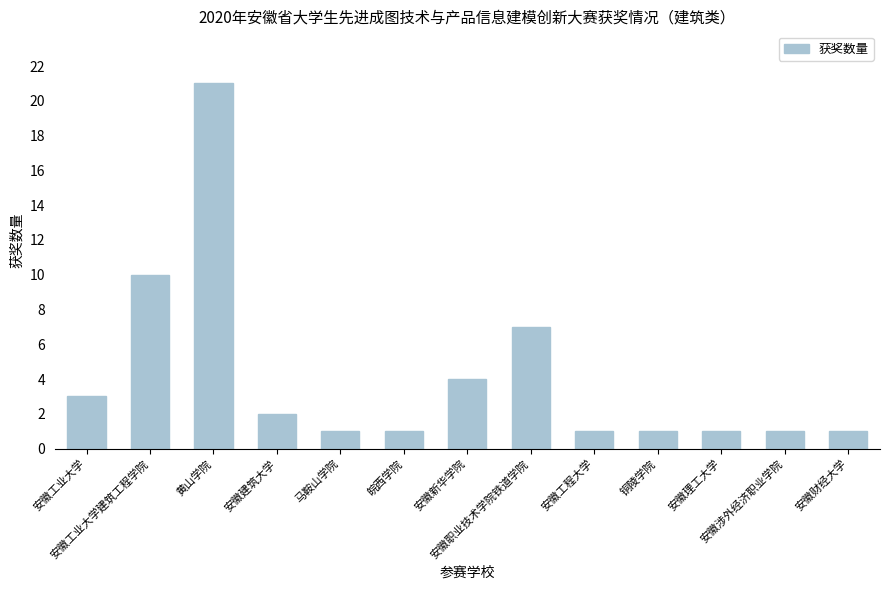

Reading right to left, transcribe all the data shown in this chart.

安徽财经大学=1	安徽涉外经济职业学院=1	安徽理工大学=1	铜陵学院=1	安徽工程大学=1	安徽职业技术学院铁道学院=7	安徽新华学院=4	皖西学院=1	马鞍山学院=1	安徽建筑大学=2	黄山学院=21	安徽工业大学建筑工程学院=10	安徽工业大学=3